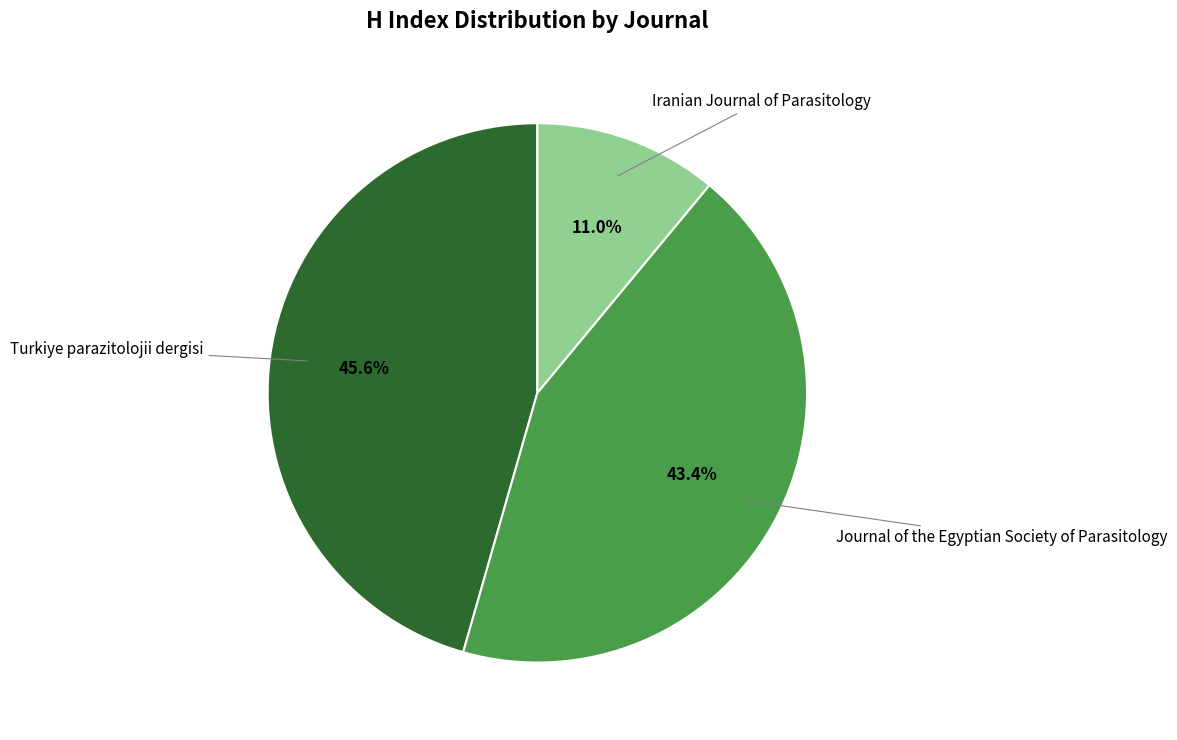

Does any single category account for the majority?

No